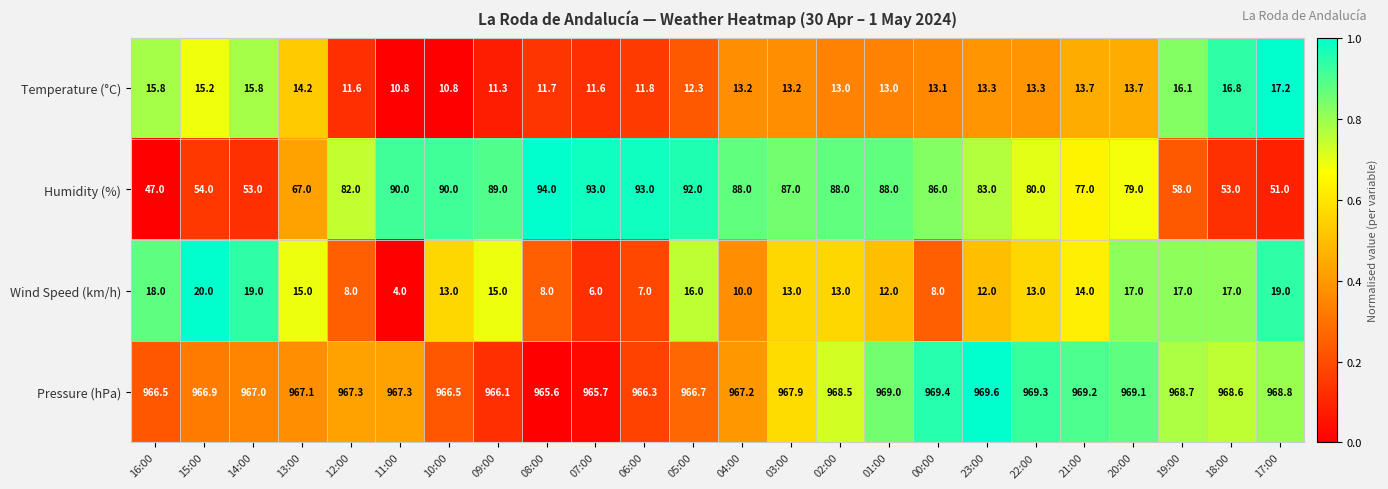

Is it true that Wind Speed (km/h) equals 12.0 at 23:00?

True